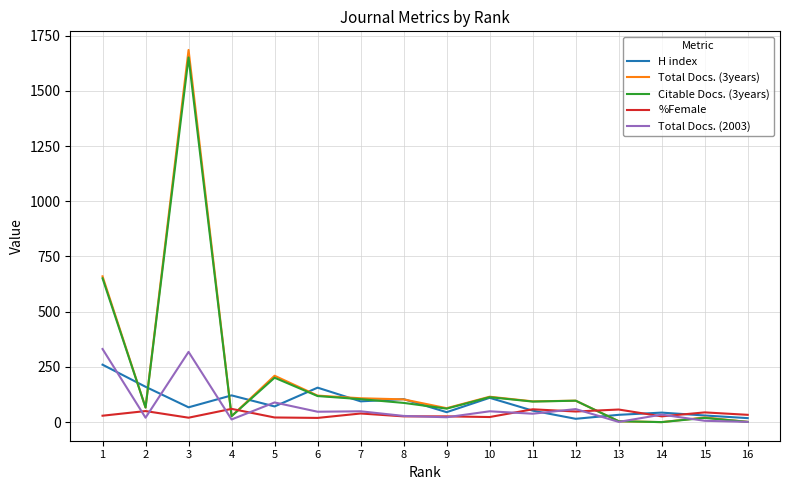

How many lines are shown in the chart?

5